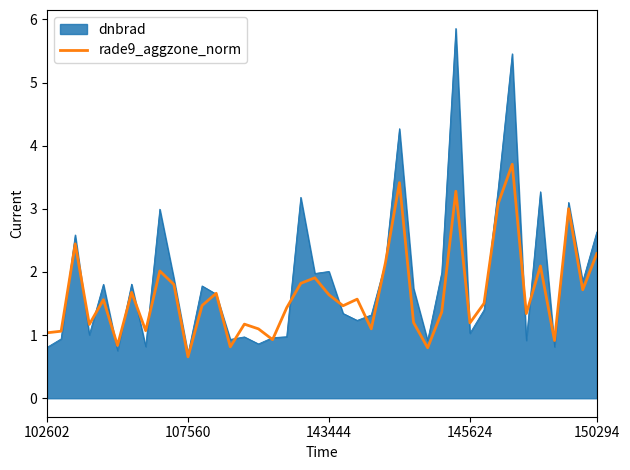

What is the smallest value displayed?

0.7